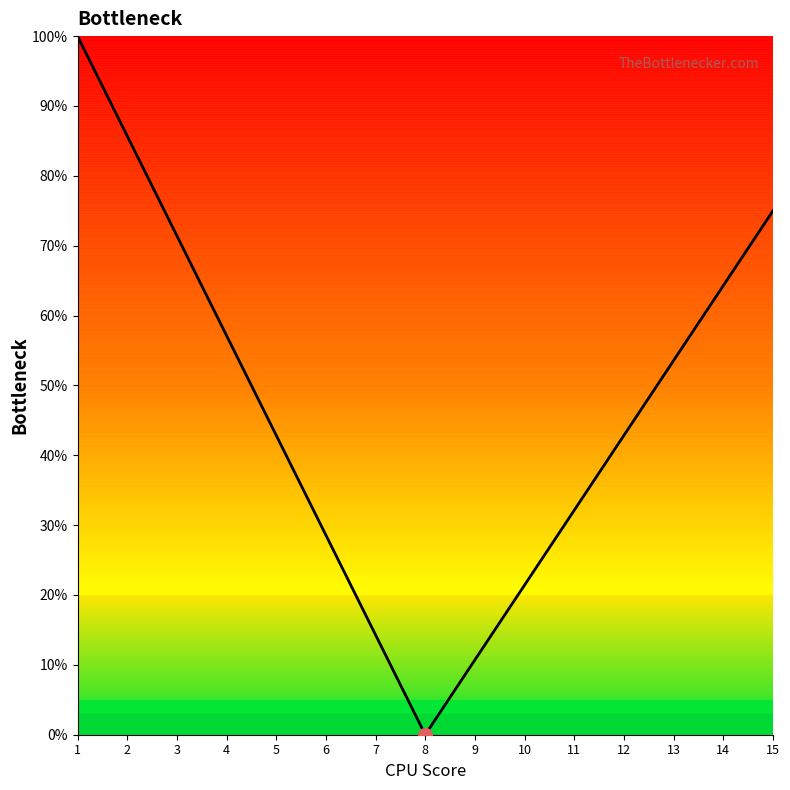

The value at 4 is 57.1. True or false?

True